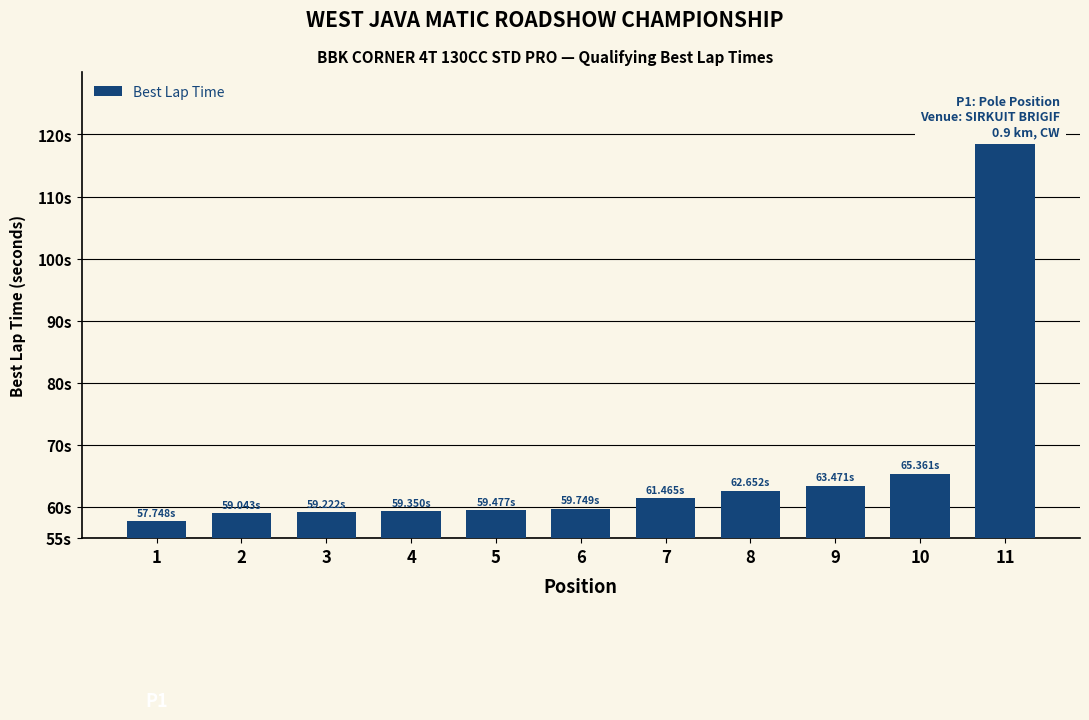

What value does the data have at 1?

57.7